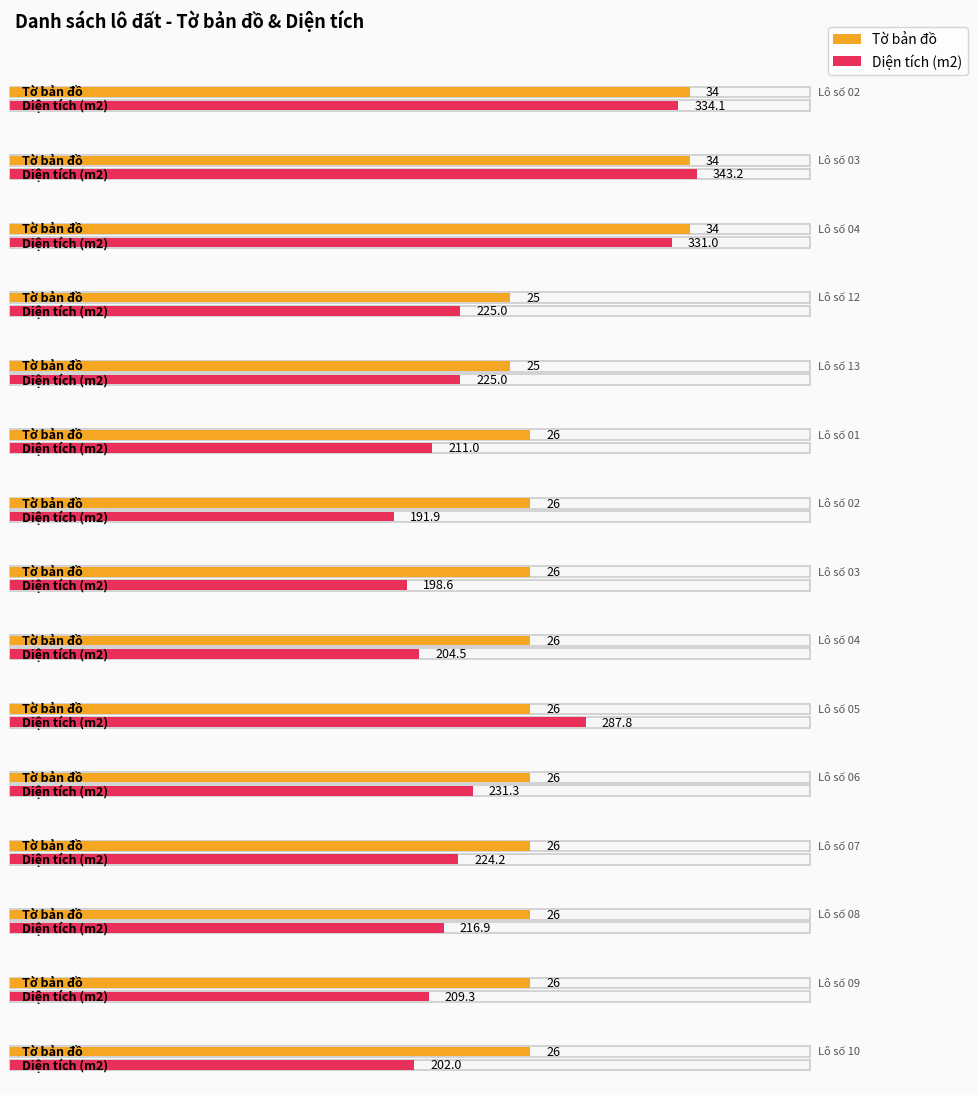

What is the sum of the Diện tích (m2) values at Lô số 02 and Lô số 12?

416.9